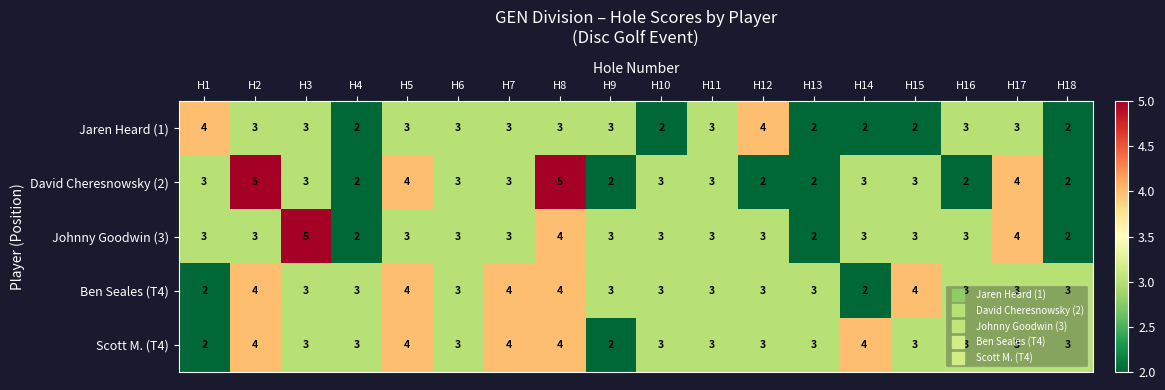

What value does the Ben Seales (T4) series have at H10?

3